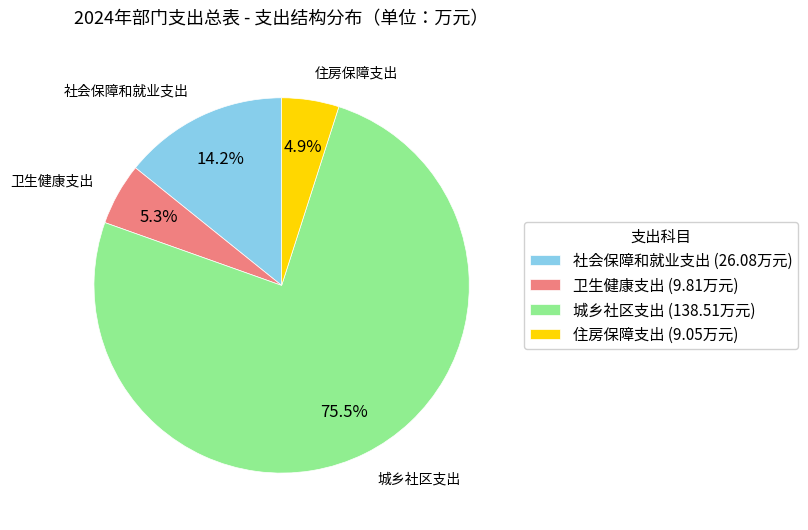

The 卫生健康支出 slice represents 5% of the pie. True or false?

True